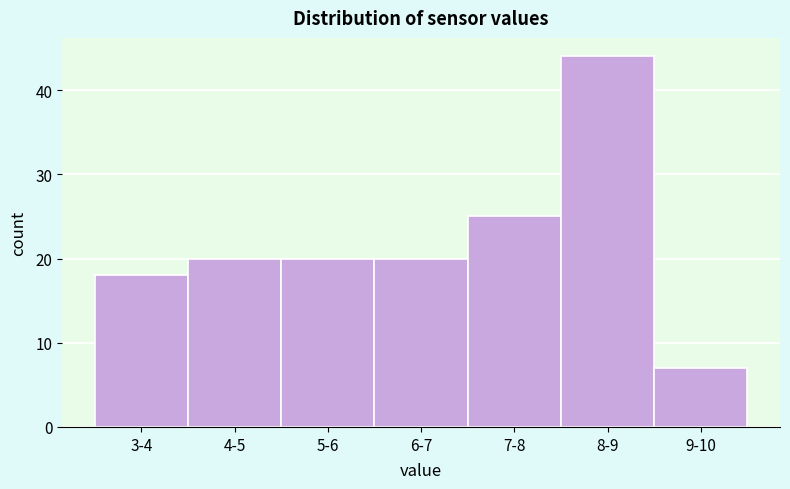

Reading right to left, what are all the values shown in this chart?

9-10=7	8-9=44	7-8=25	6-7=20	5-6=20	4-5=20	3-4=18